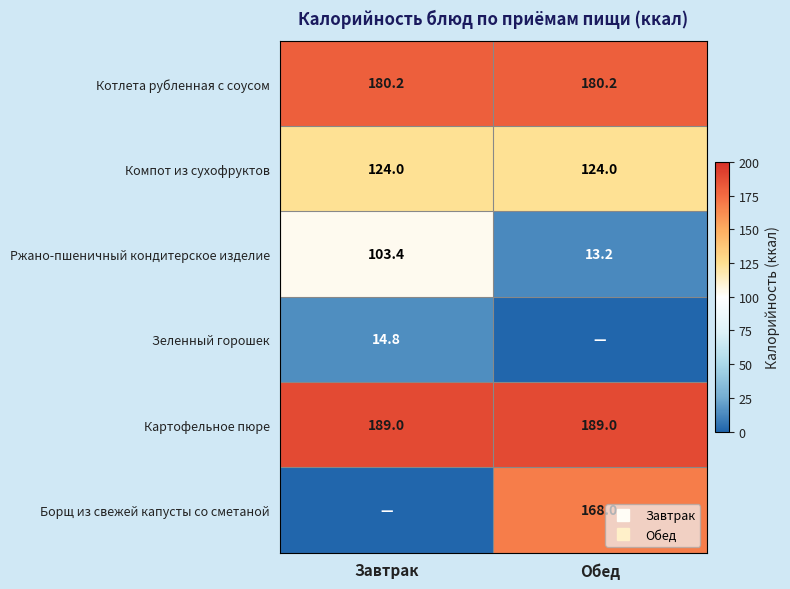

Is it true that Картофельное пюре equals 189.0 at Обед?

True